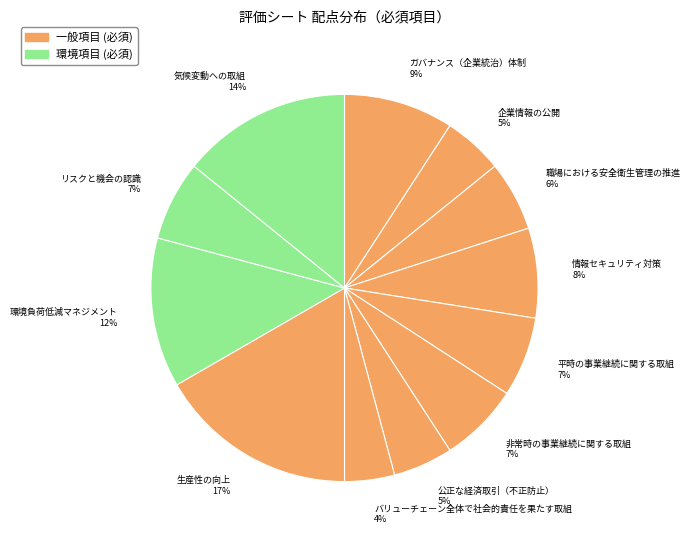

Which category has the smallest portion of the pie?

バリューチェーン全体で社会的責任を果たす取組